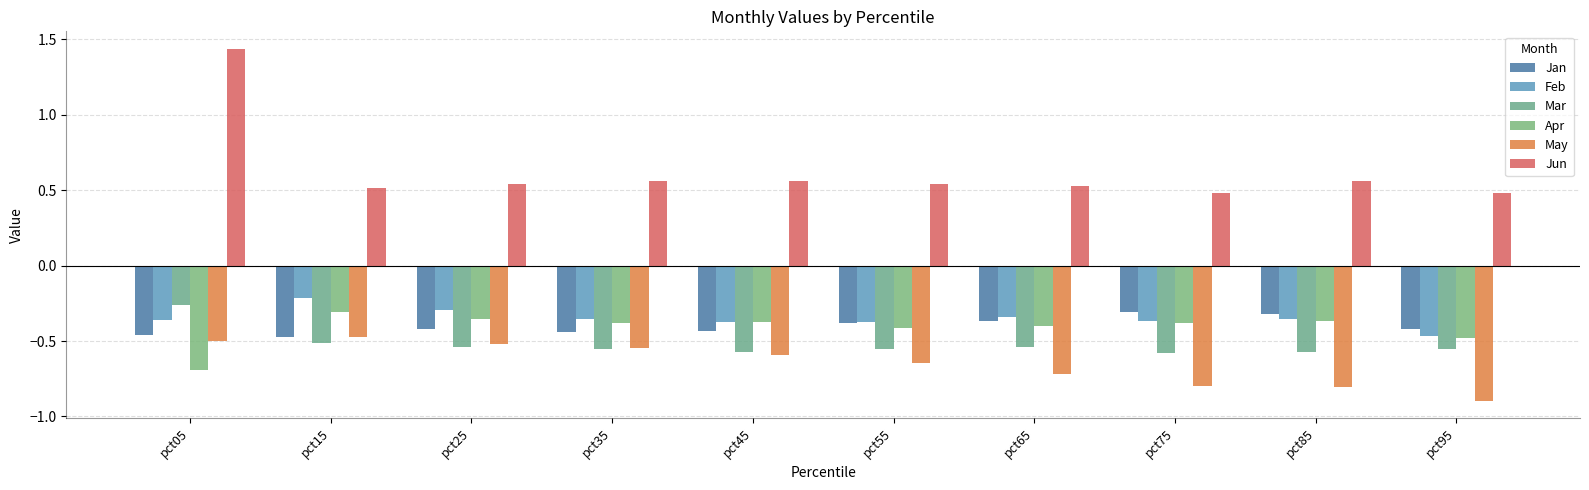

What is the sum of all Feb values?

-3.5